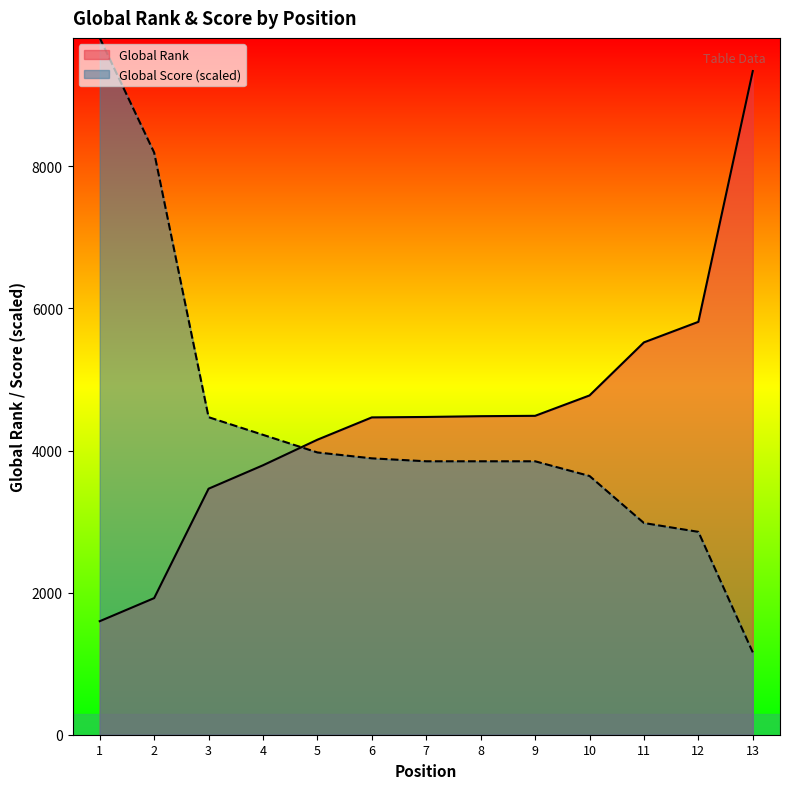

Which label corresponds to the smallest value in the chart?

13